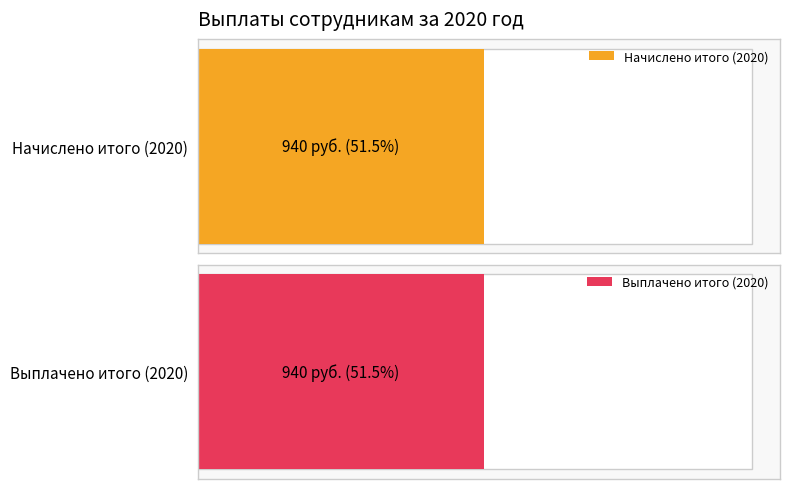

Which series has the widest spread of values?

начислено